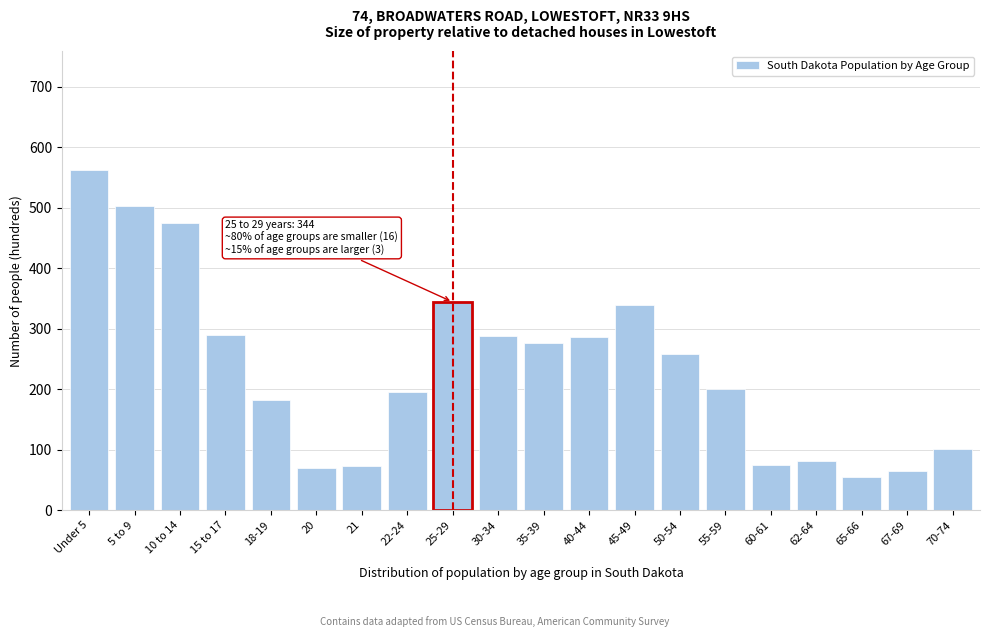

What is the value of the 5th bar from the left?

182